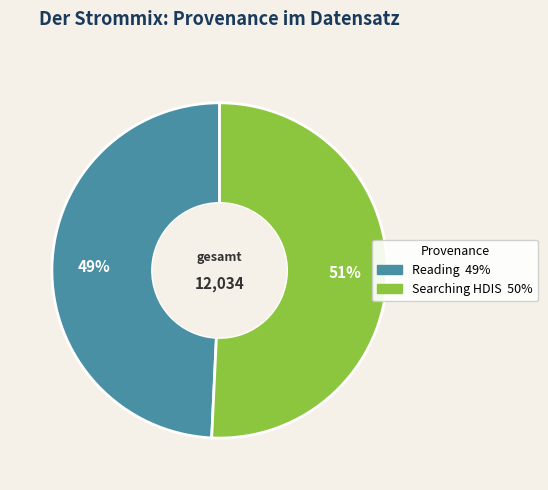

To the nearest percent, what is the average slice percentage?

50%